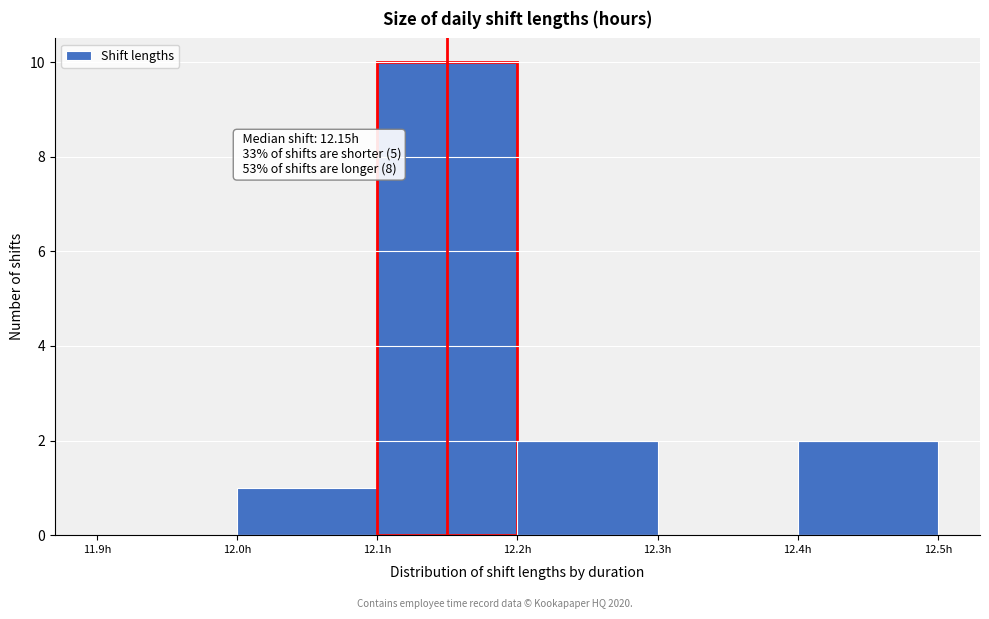

Over which range of the x-axis is the bar tallest?

12.1 to 12.2